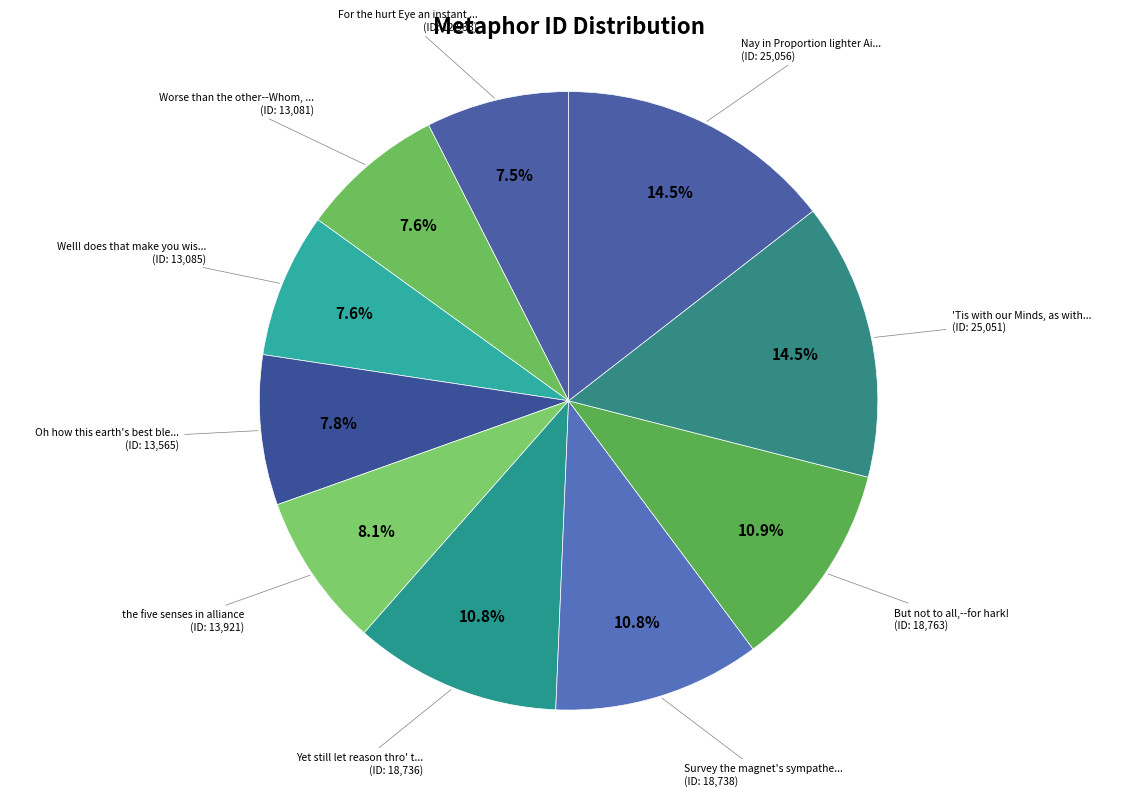

How many segments does this pie chart have?

10